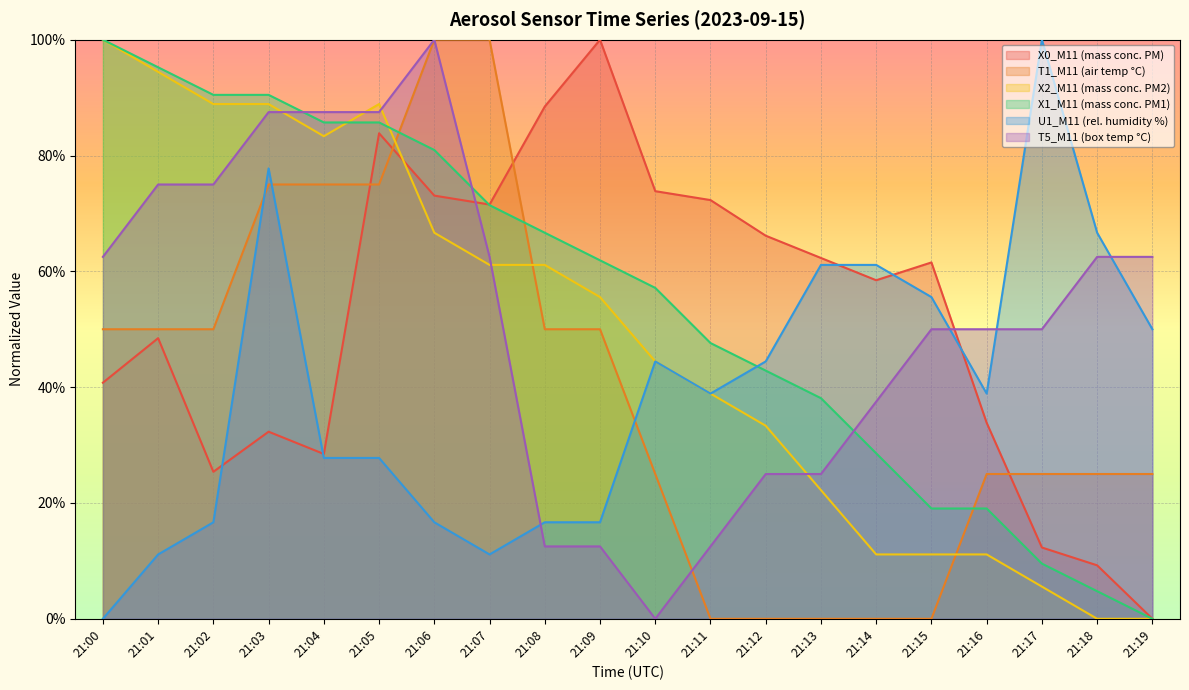

Which label corresponds to the smallest value in the chart?

21:19